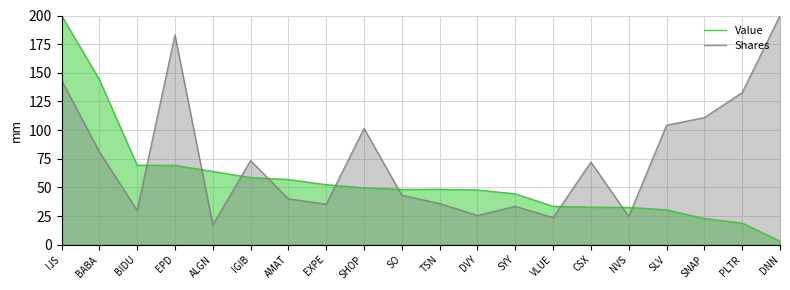

What is the value of the Value point at the 18th from the left?

22.8